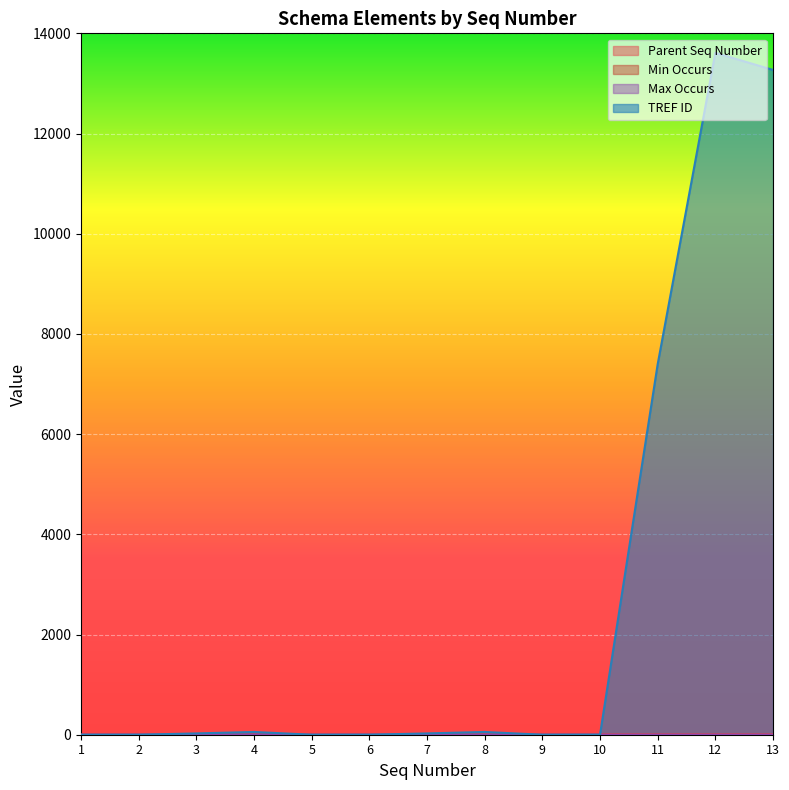

Reading left to right, list all the values displayed in this chart.

Parent Seq Number: 1=0	2=1	3=2	4=2	5=0	6=5	7=6	8=6	9=0	10=9	11=10	12=10	13=10
Min Occurs: 1=0	2=0	3=1	4=1	5=0	6=1	7=1	8=1	9=0	10=1	11=1	12=1	13=1
Max Occurs: 1=0	2=1	3=1	4=1	5=0	6=1	7=1	8=1	9=0	10=1	11=1	12=1	13=1
TREF ID: 1=0	2=0	3=26	4=55	5=0	6=0	7=26	8=55	9=0	10=0	11=7395	12=13611	13=13270